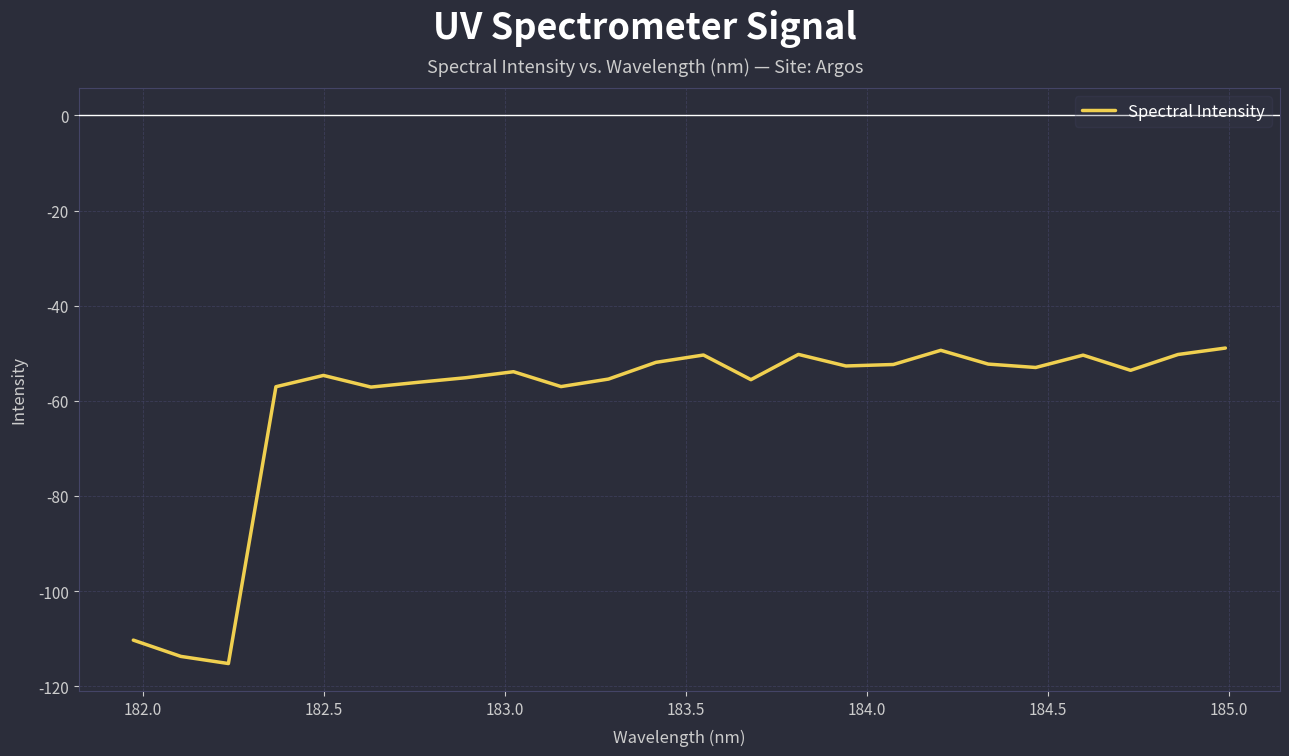

What is the difference between the maximum and minimum values?

66.3